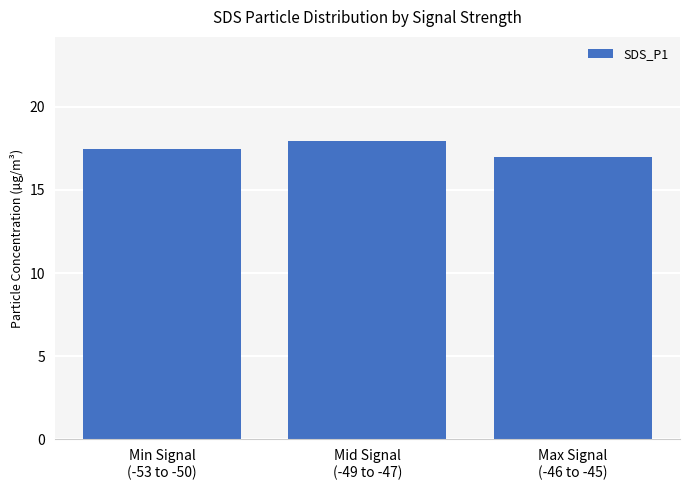

The value at Mid Signal
(-49 to -47) is 17.9. True or false?

True